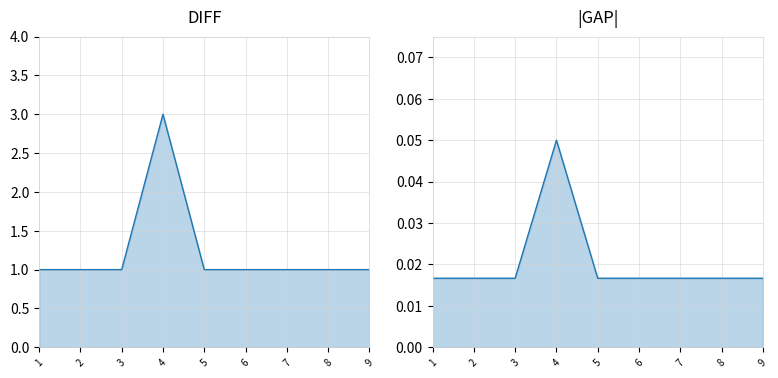

How many lines are shown in the chart?

2